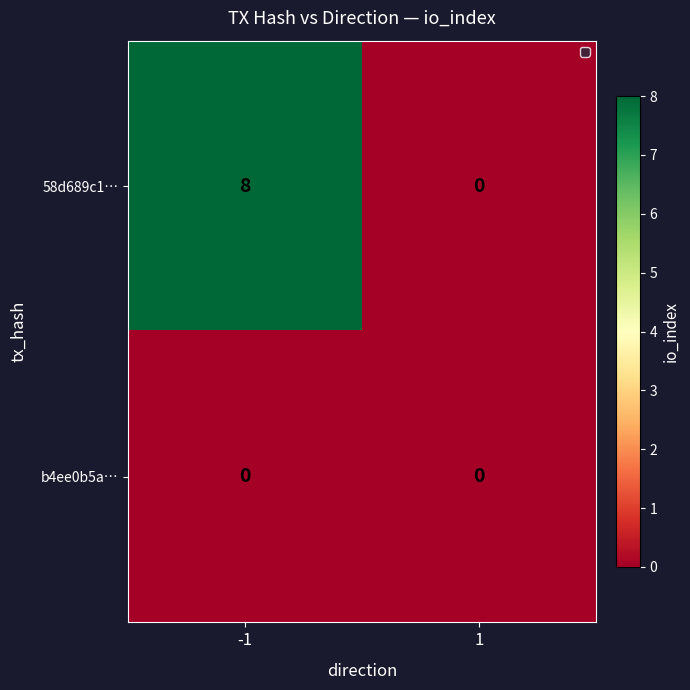

Which series has the largest range (max minus min)?

58d689c1…